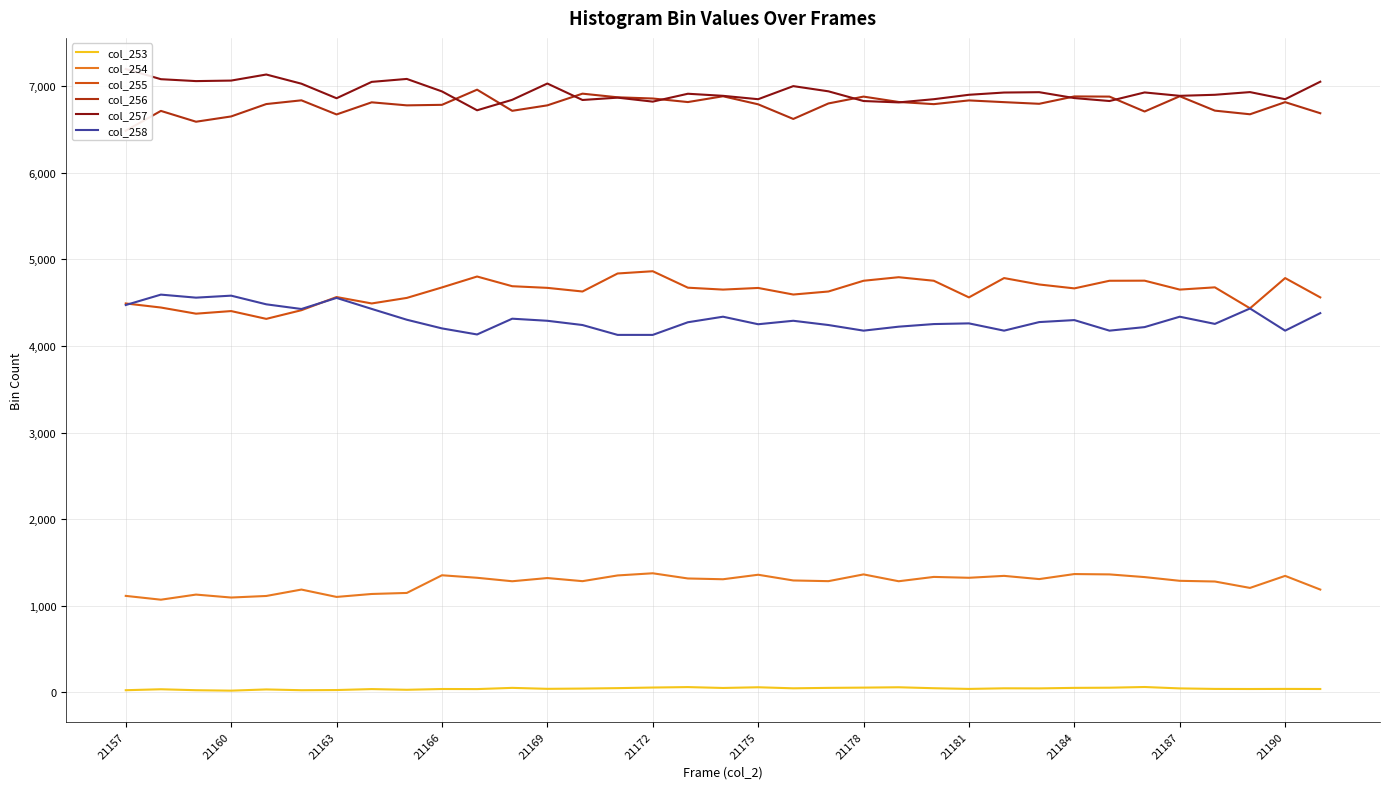

How many values in the col_257 series exceed 6911?

17